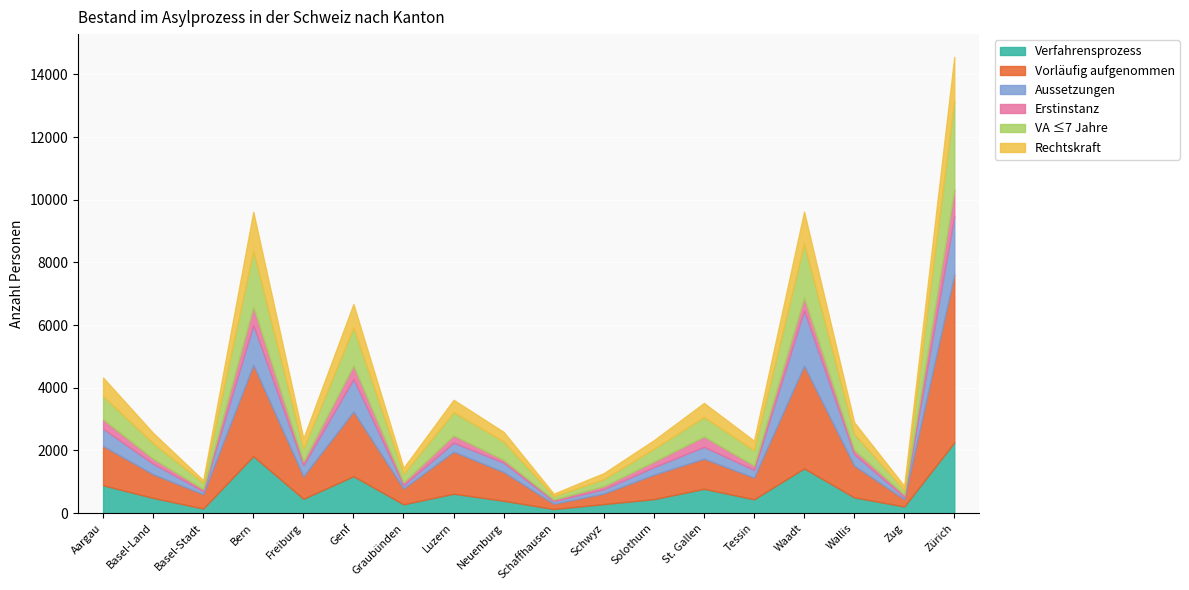

Which series changed the most between Waadt and Zug?

Vorläufig aufgenommen